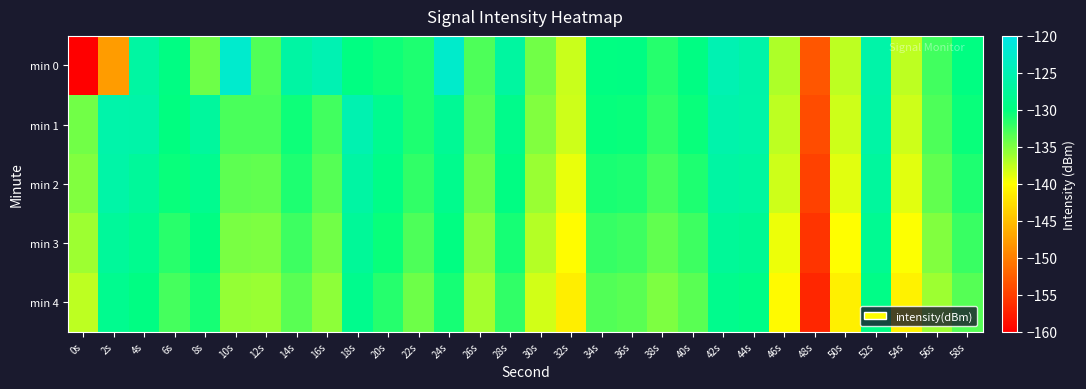

What is the difference between the highest and lowest values at 40s?

3.8